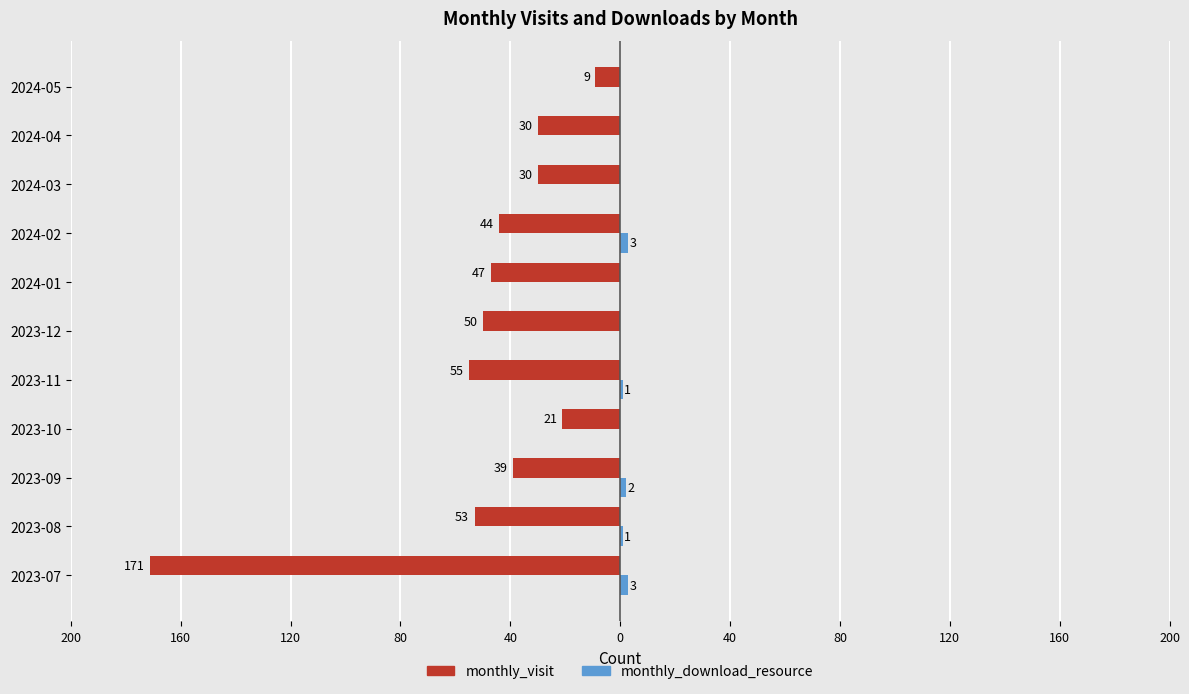

What is the difference between the maximum and second lowest values in the monthly_download_resource series?

3